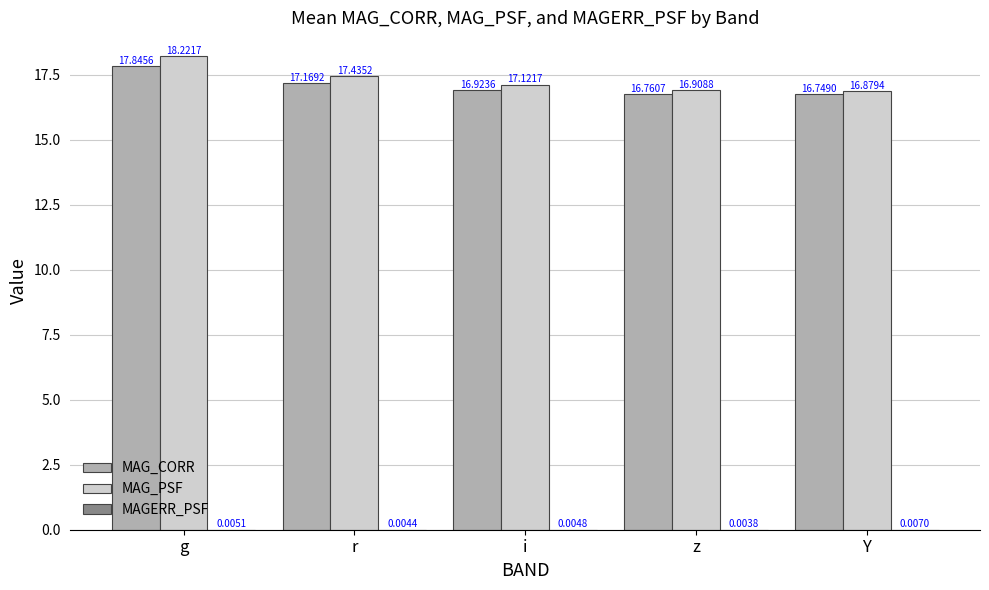

How many groups of bars are there?

5